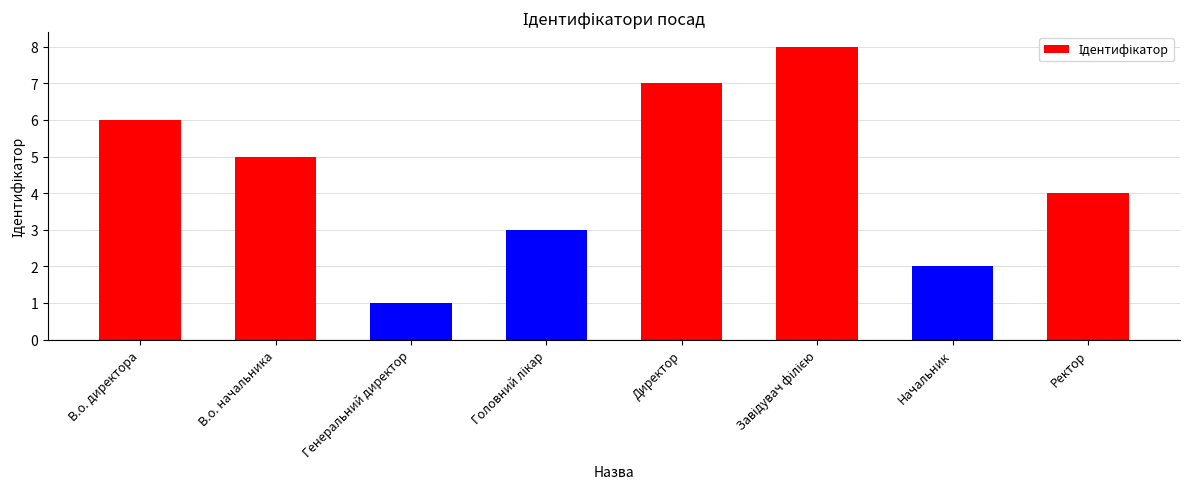

What is the sum of all values?

36